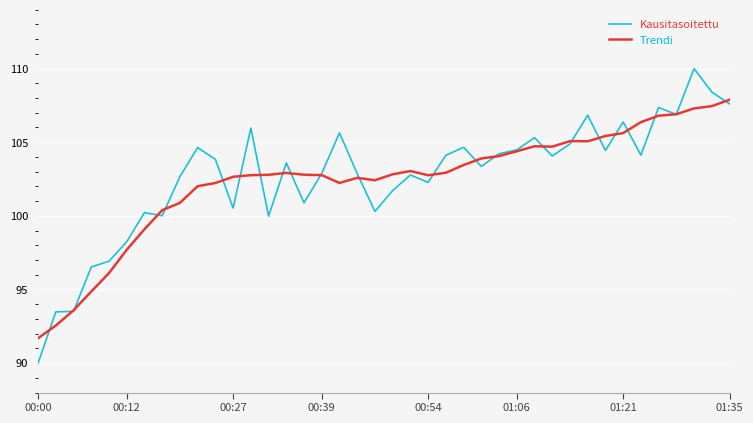

Rank the series by their average value, from lowest to highest.

Trendi, Kausitasoitettu